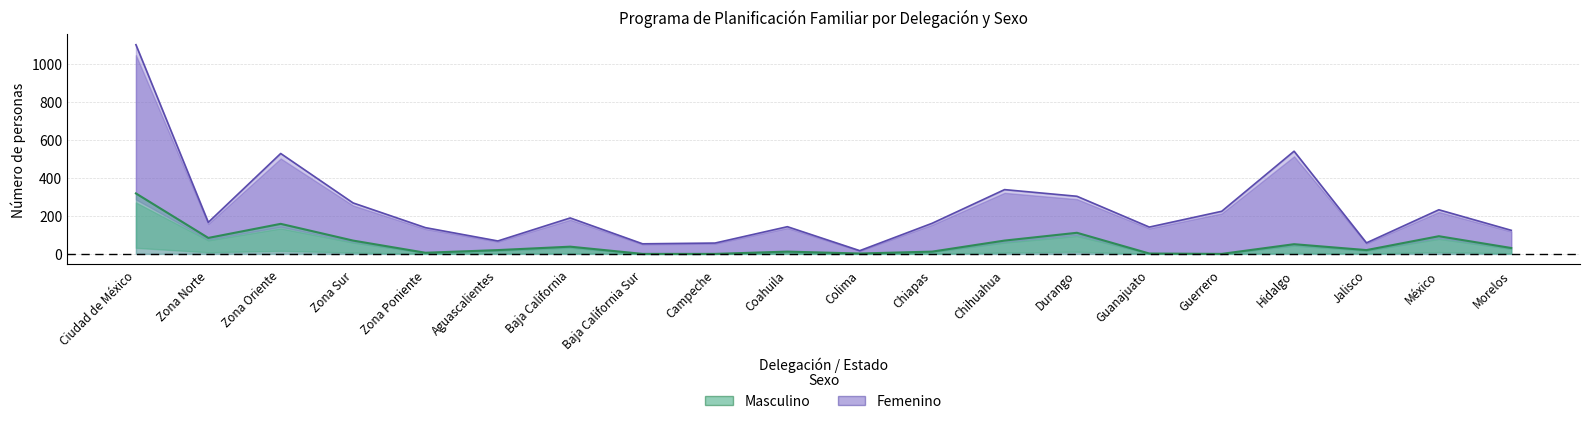

Where does the Masculino series first go above 31?

Ciudad de México